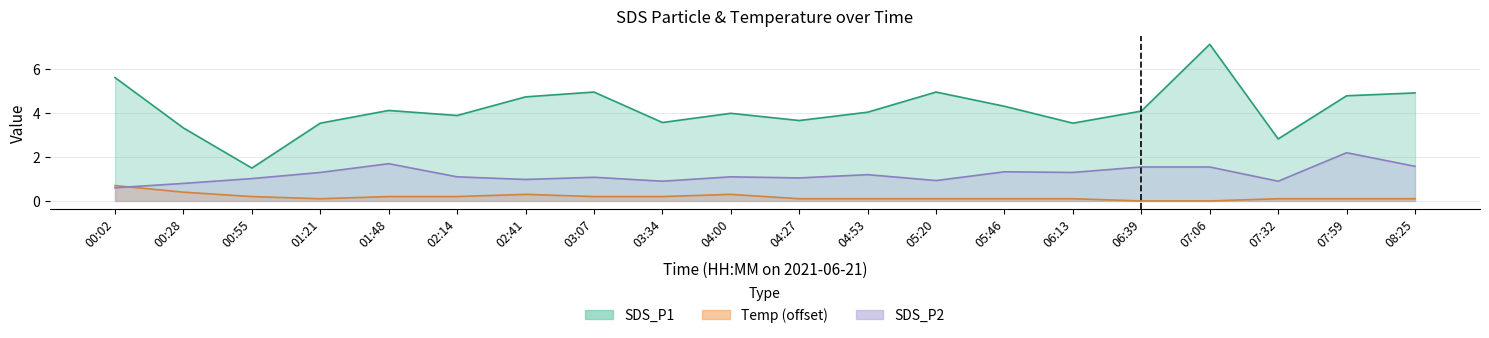

Is the value of SDS_P1 at 04:53 greater than the value of SDS_P2 at 07:59?

Yes